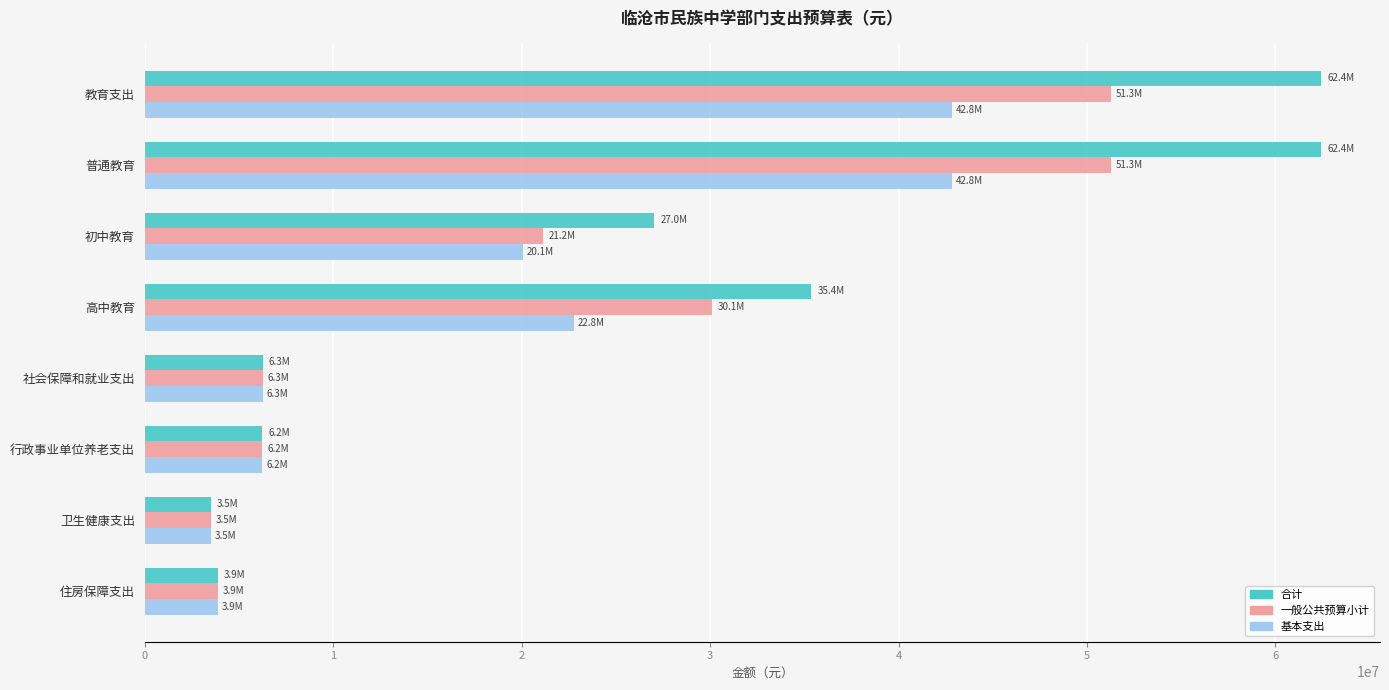

Where is 合计 nearest to the value 32976019?

高中教育